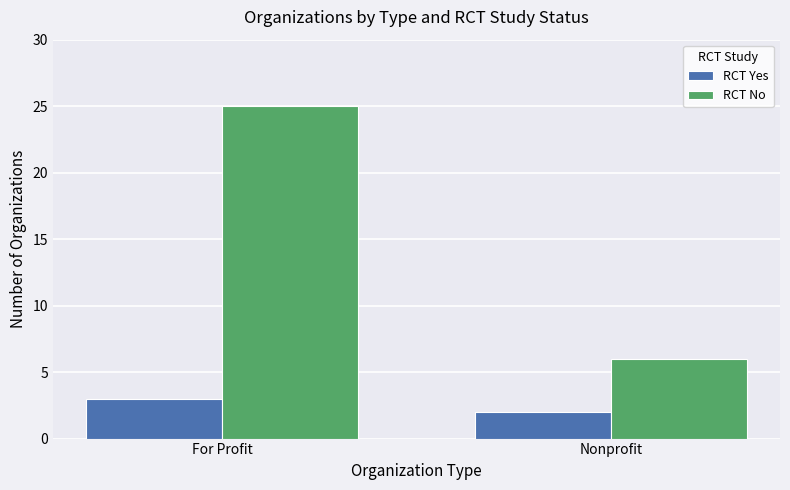

List the series in order of their peak value, highest first.

RCT No, RCT Yes